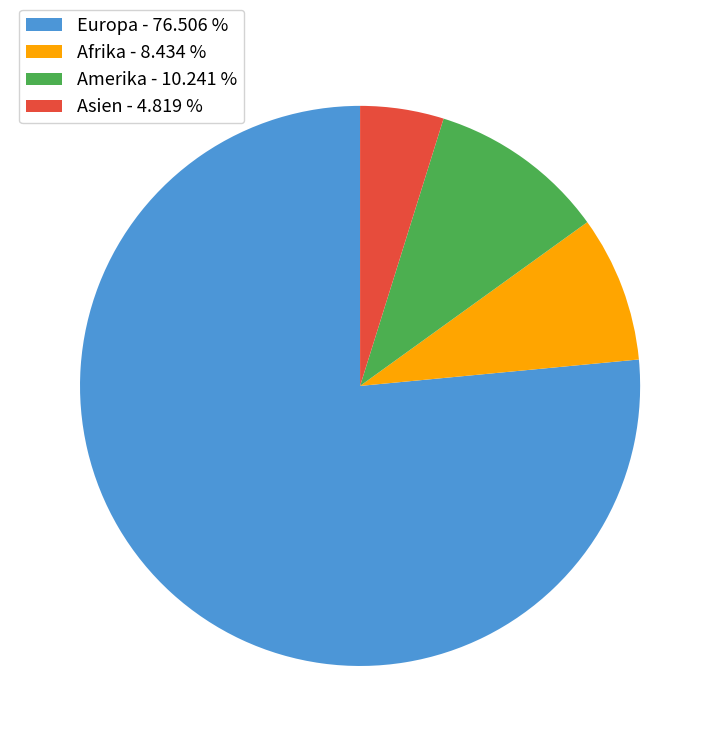

Count the number of slices in the pie.

4